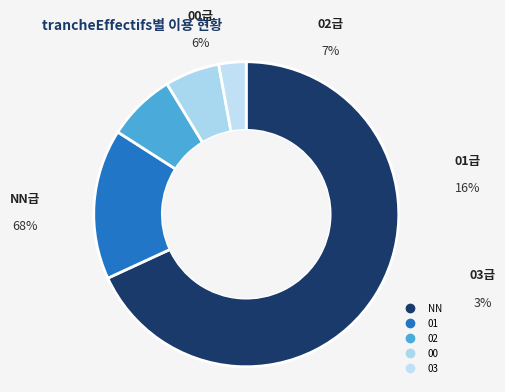

To the nearest percent, what is the combined percentage of 01 and 03?

19%